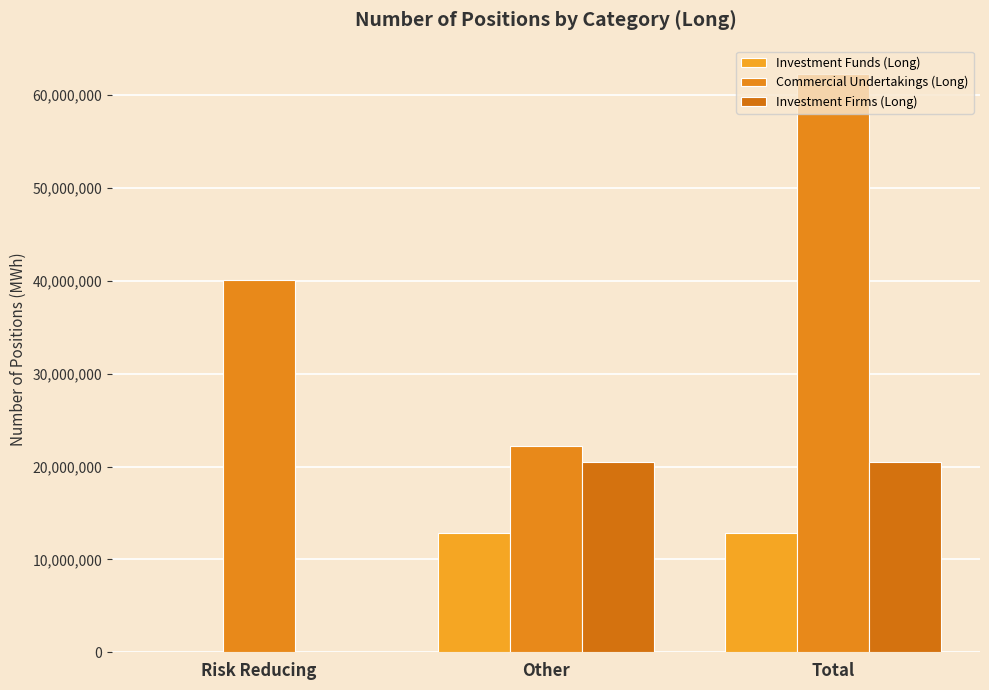

How many groups of bars are there?

3